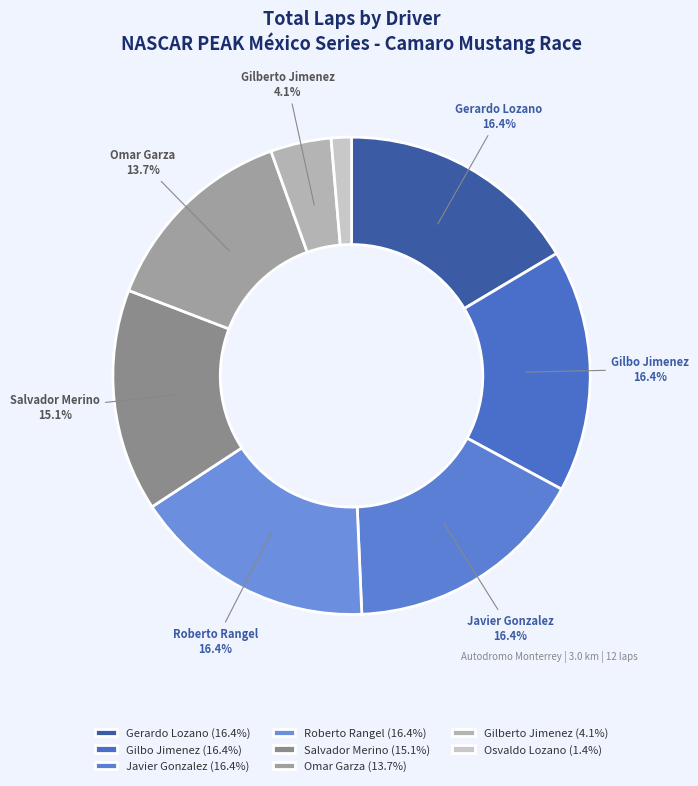

Is there any slice that represents more than half of the pie?

No